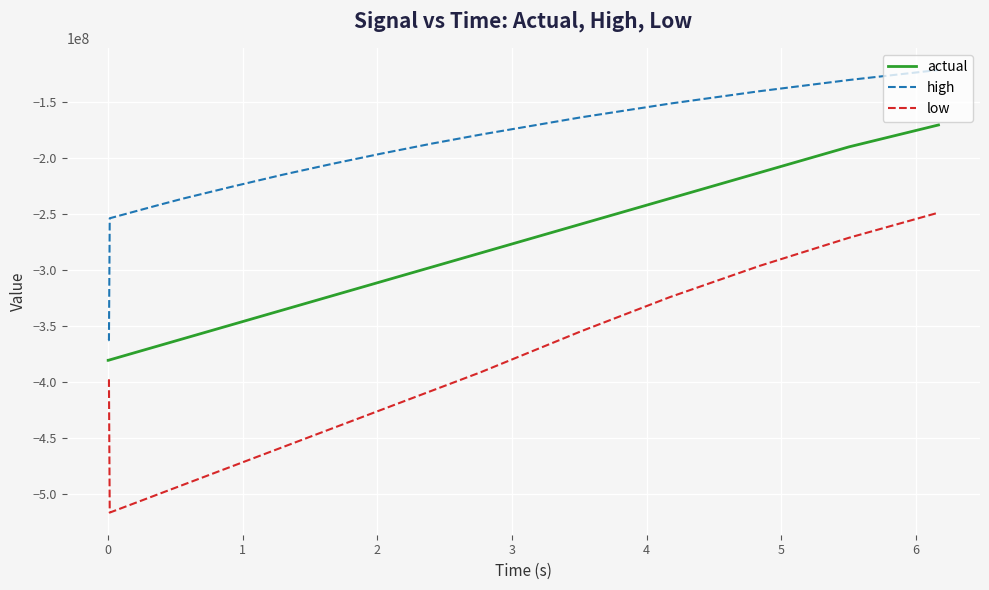

What is the difference between the maximum and minimum values in the high series?

241170122.0